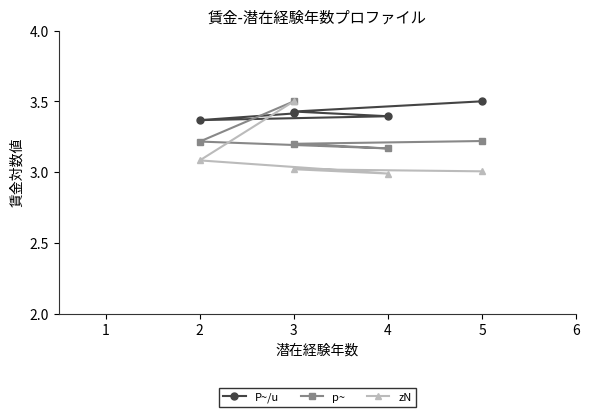

The zN series shows 0.7 at 2. True or false?

False